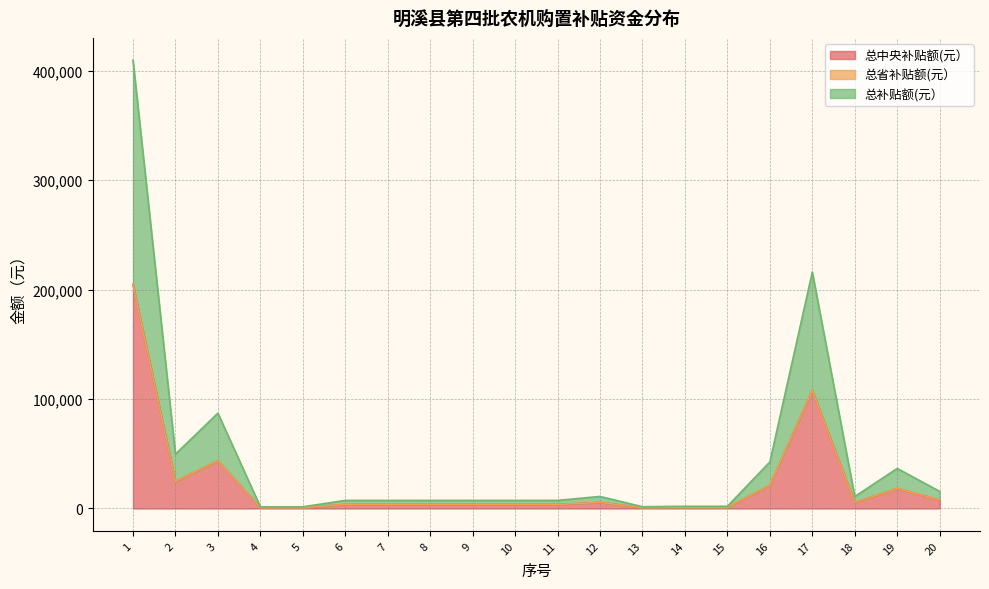

Does the chart have visible grid lines?

Yes